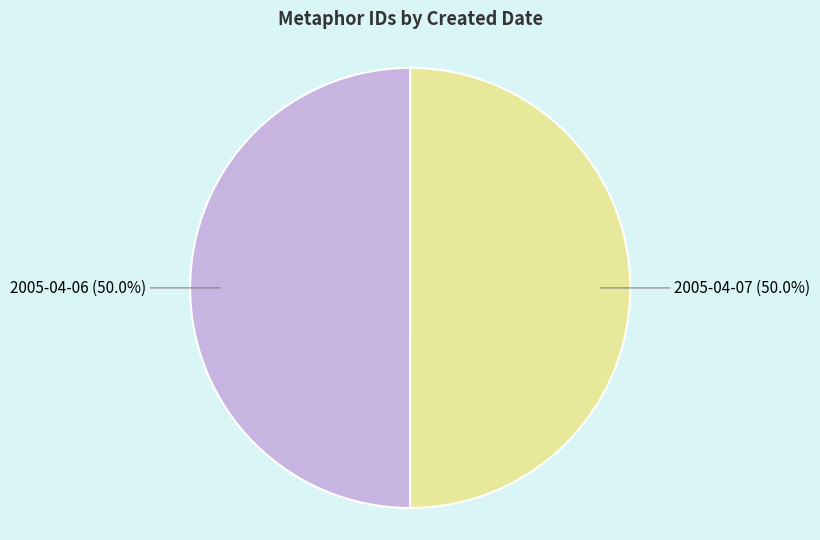

What is the ratio of the value at 2005-04-06 to the value at 2005-04-07?

1.0